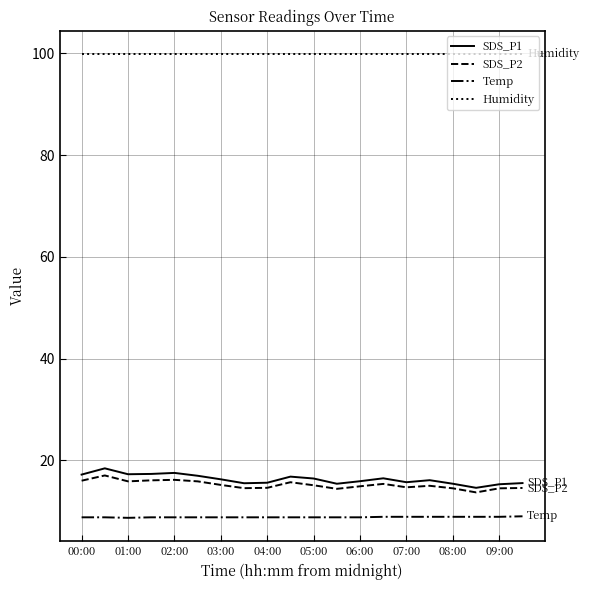

True or false: Temp and SDS_P1 cross at least once.

False